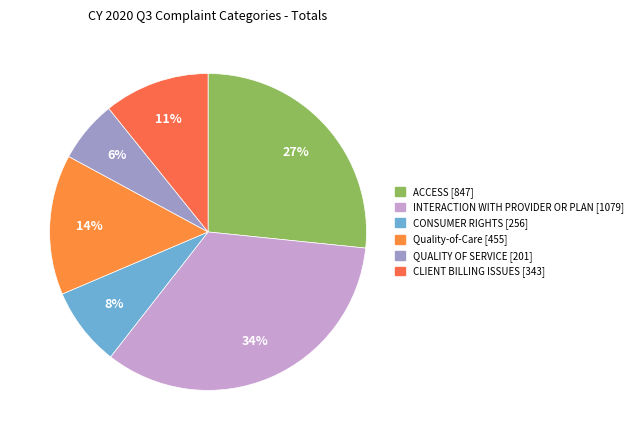

What percentage is the INTERACTION WITH PROVIDER OR PLAN [1079] slice, to the nearest percent?

34%